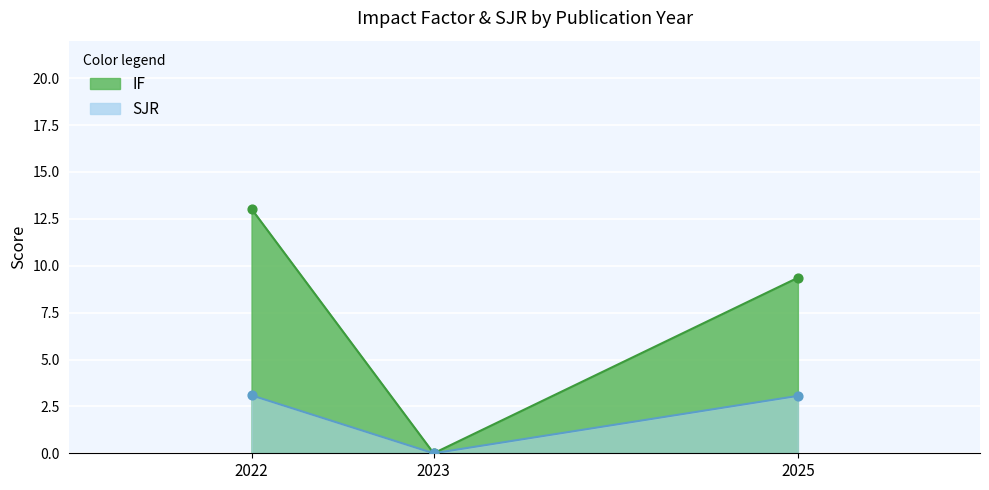

Which series has the largest Y range (max minus min)?

IF